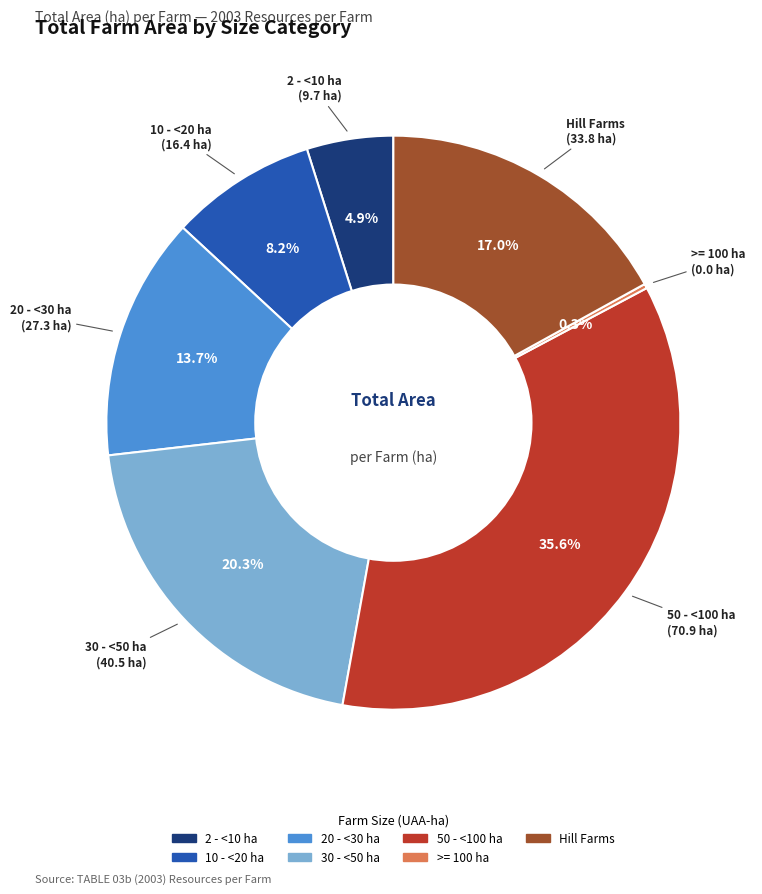

What percentage do 2 - <10 ha and 30 - <50 ha together represent?

25.3%